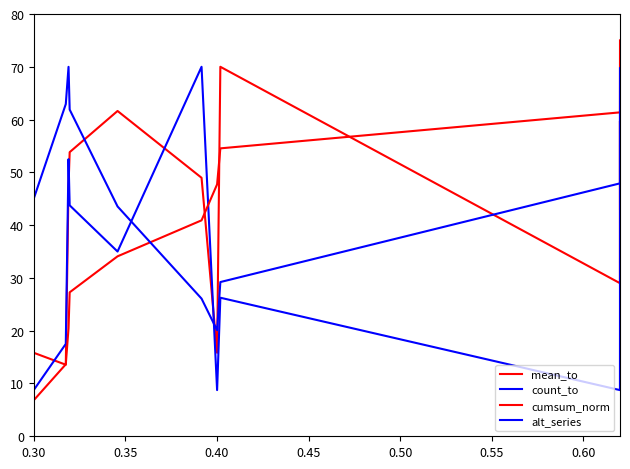

Which category has the lowest value across all series?

0.30